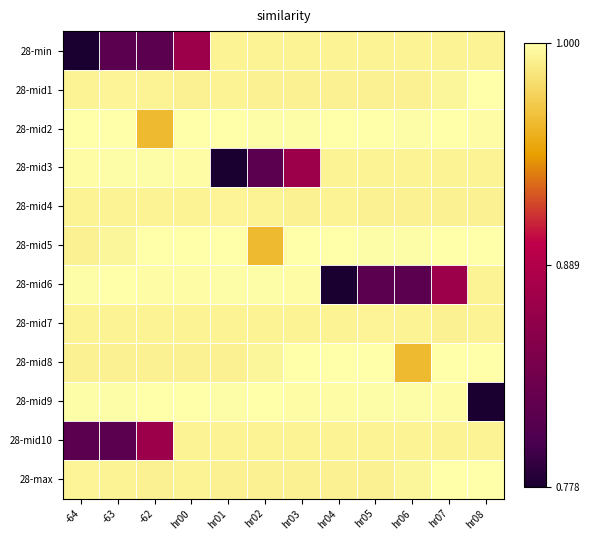

Between hr08 and hr00, which is larger?

hr08